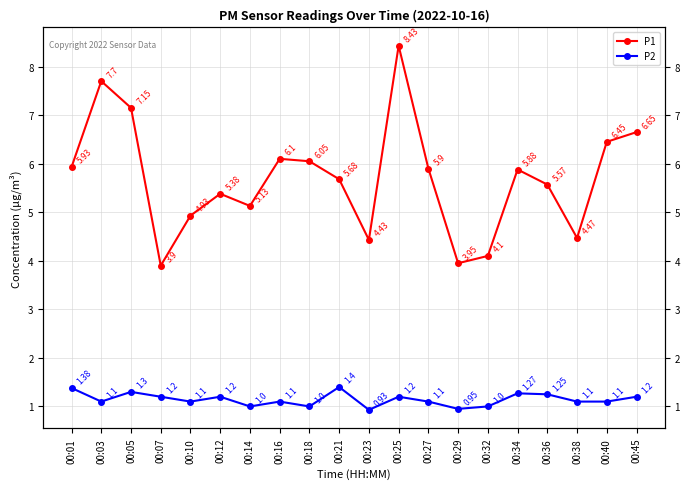

Rank the series at 00:45 from lowest to highest value.

P2, P1